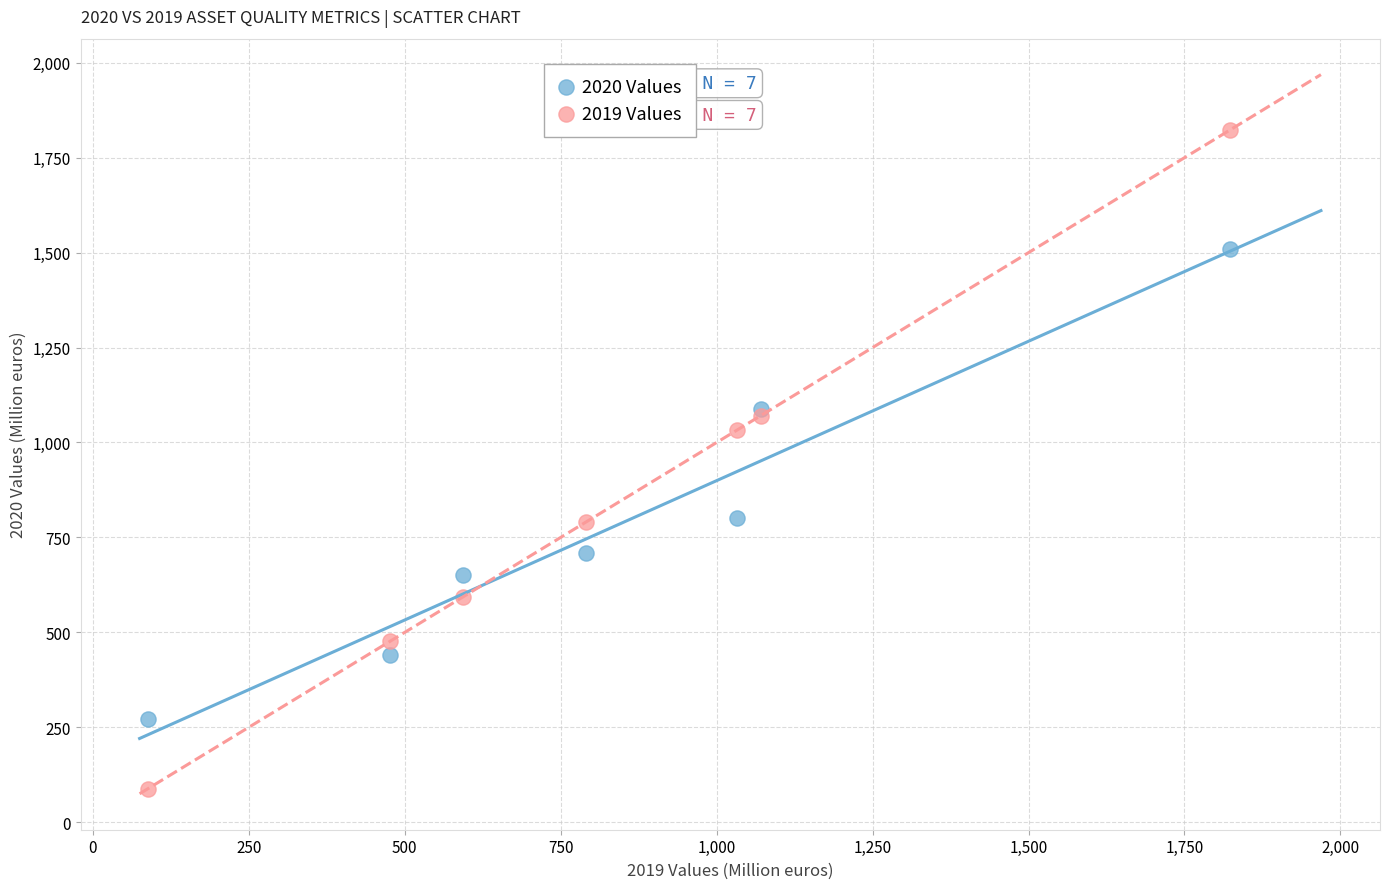

What are all the series names shown in the legend?

2020 Values, 2019 Values